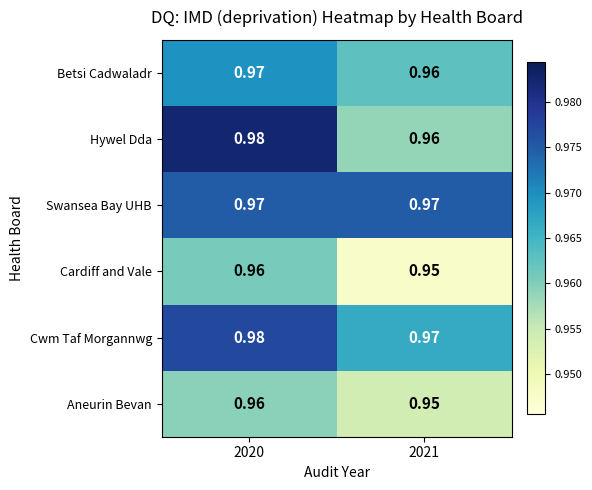

Which series changed the most between 2020 and 2021?

Hywel Dda